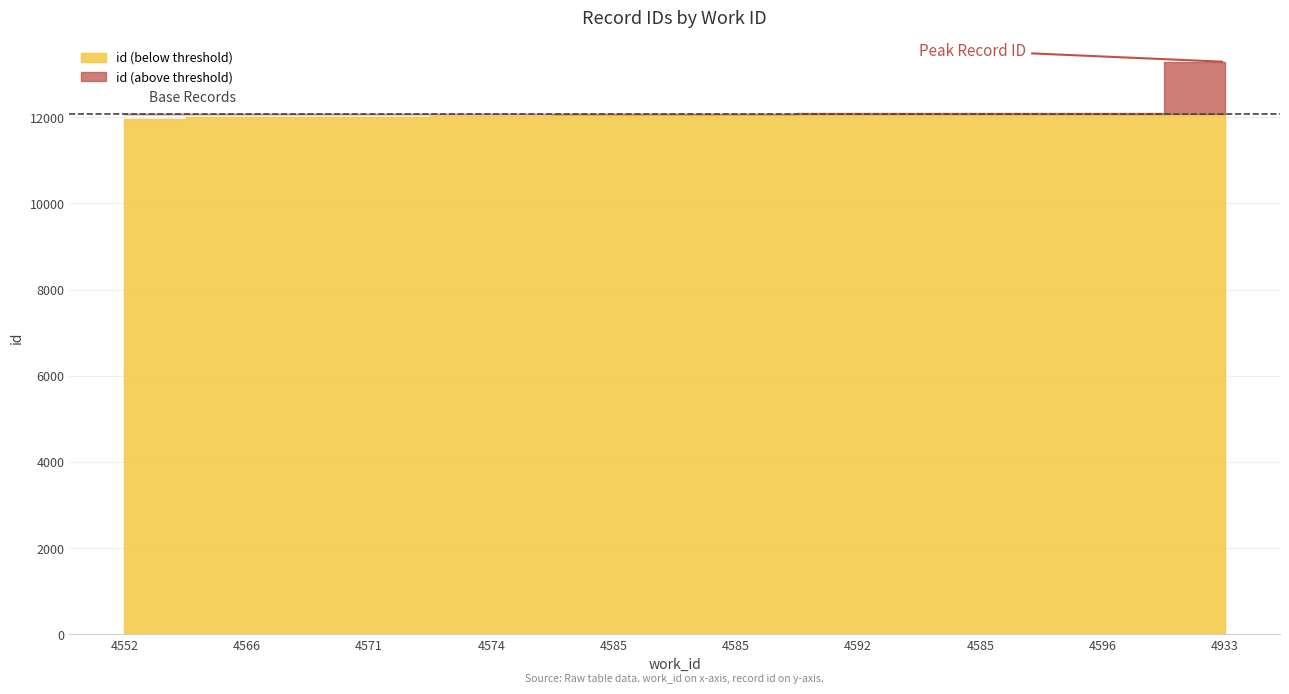

Between 4933 and 4552, which is larger?

4933